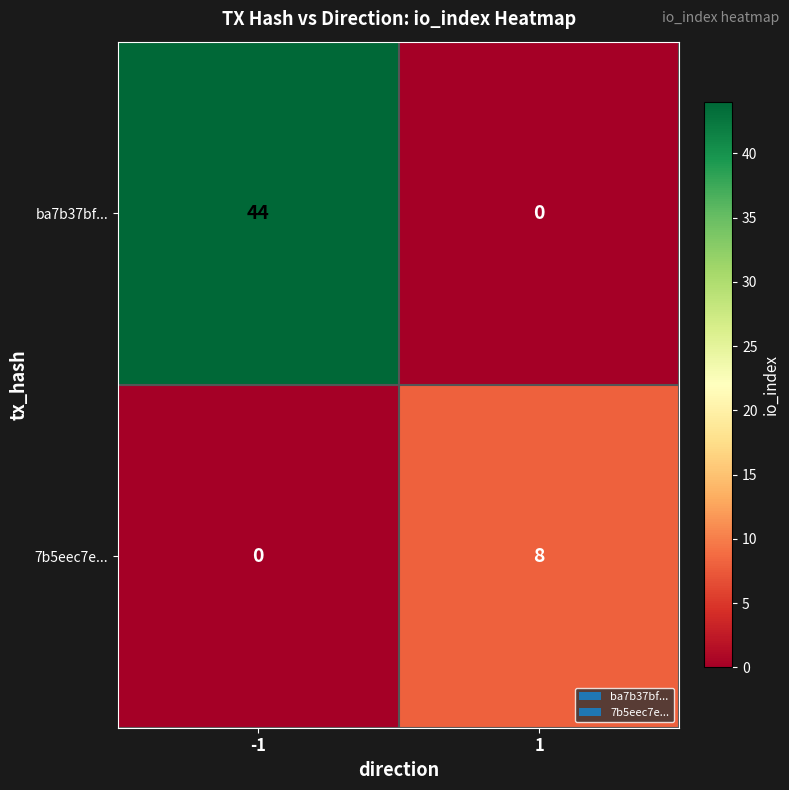

Read the ba7b37bf... value at -1, to the nearest 5.

45